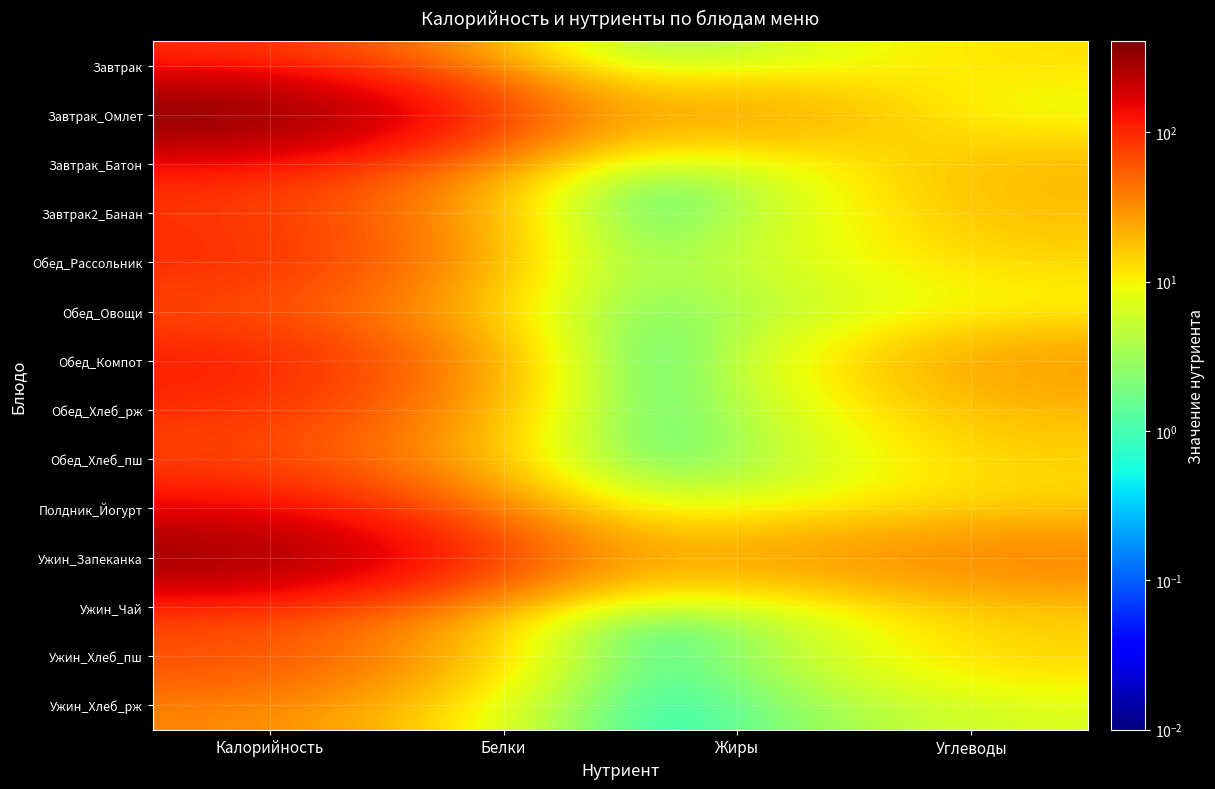

At which category is the sum across all series the highest?

Калорийность